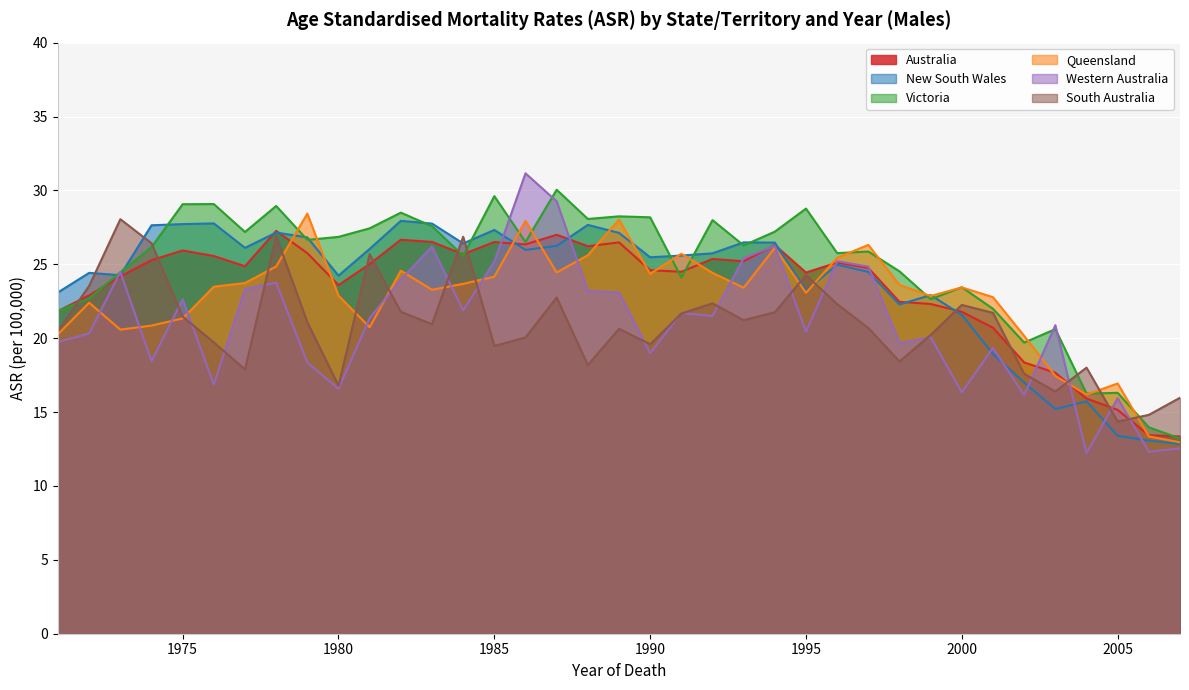

Rank the categories by Western Australia value from lowest to highest.

2004, 2006, 2007, 2005, 2002, 2000, 1980, 1976, 1979, 1974, 1990, 2001, 1998, 1971, 1999, 1972, 1995, 2003, 1981, 1992, 1991, 1984, 1975, 1989, 1988, 1977, 1978, 1982, 1973, 1997, 1985, 1996, 1993, 1983, 1994, 1987, 1986